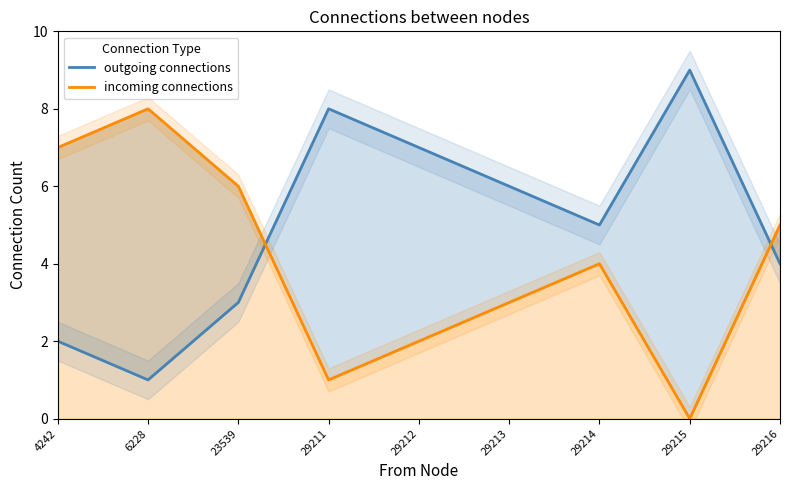

Where do outgoing connections and incoming connections first cross each other?

23539 and 29211